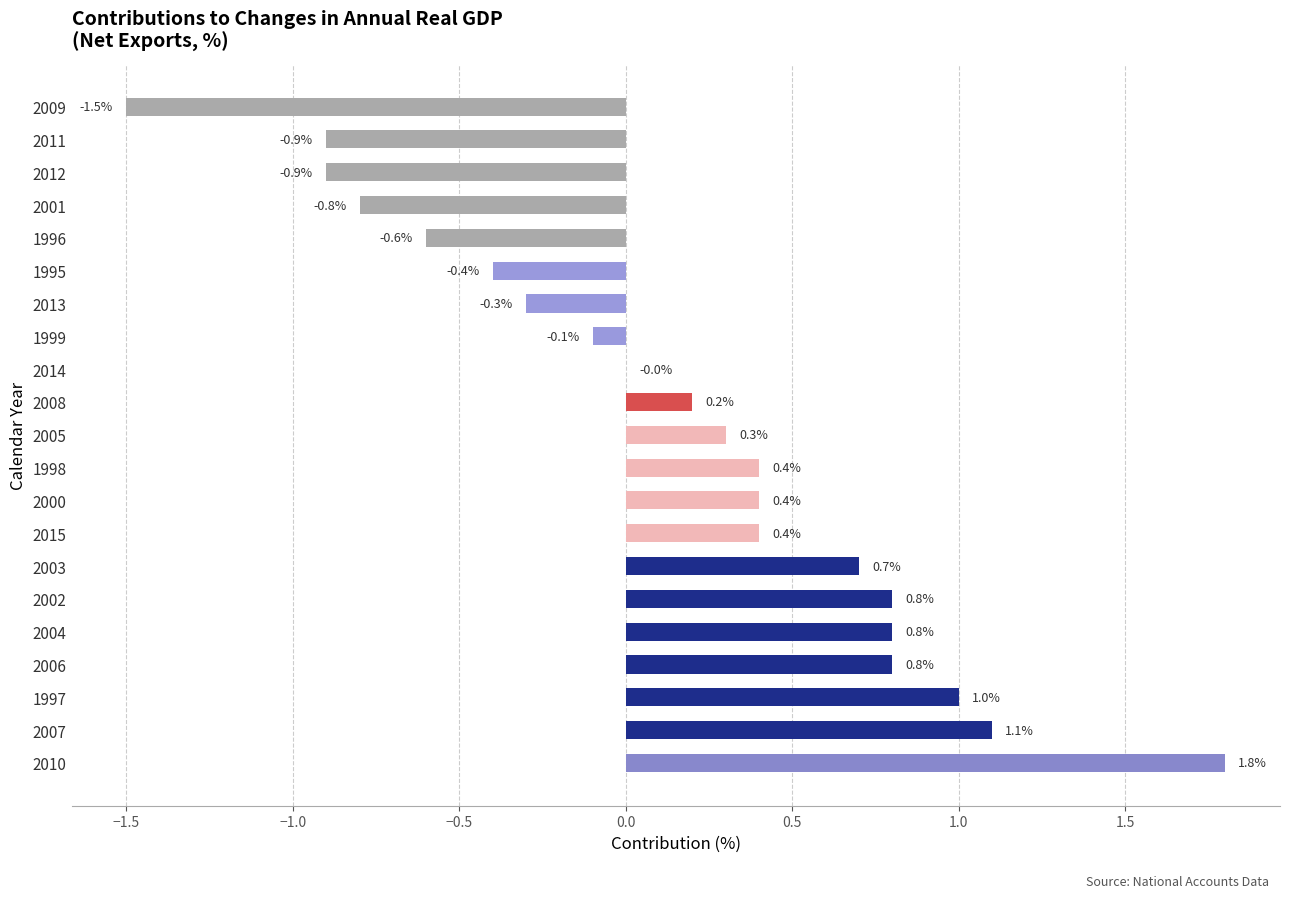

At which label is the value closest to 0?

2014